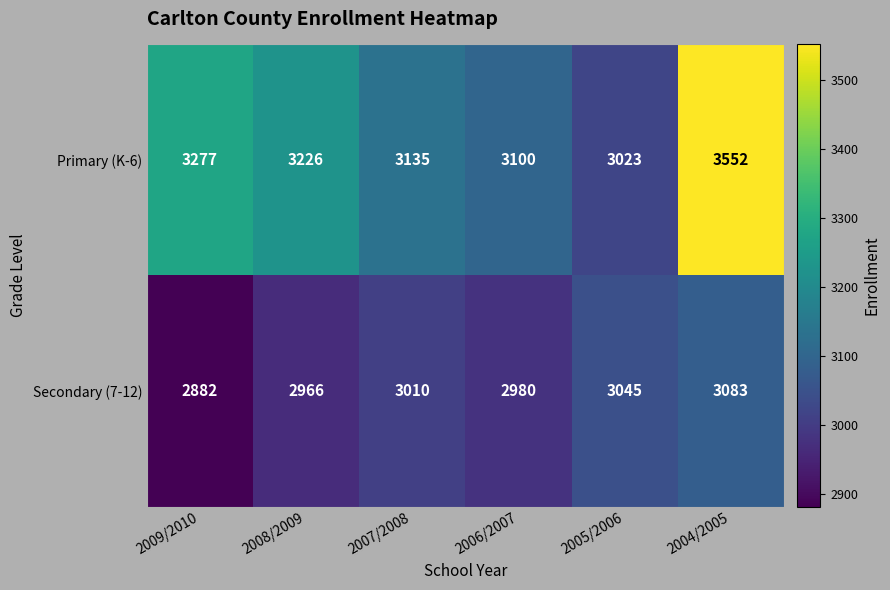

What is the minimum value shown in the chart?

2882